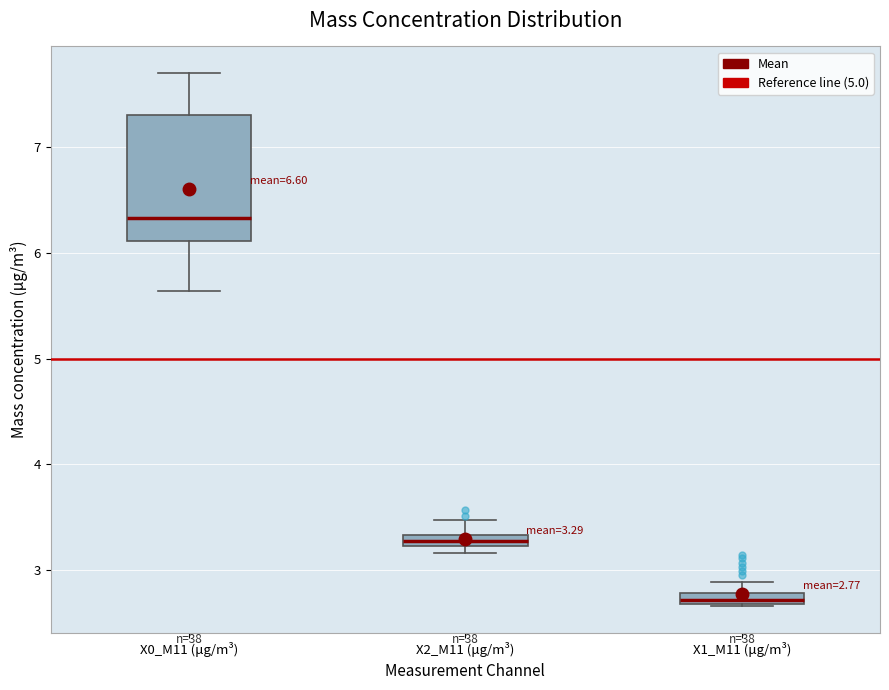

Which box has the lowest median line?

X1_M11 (μg/m³)